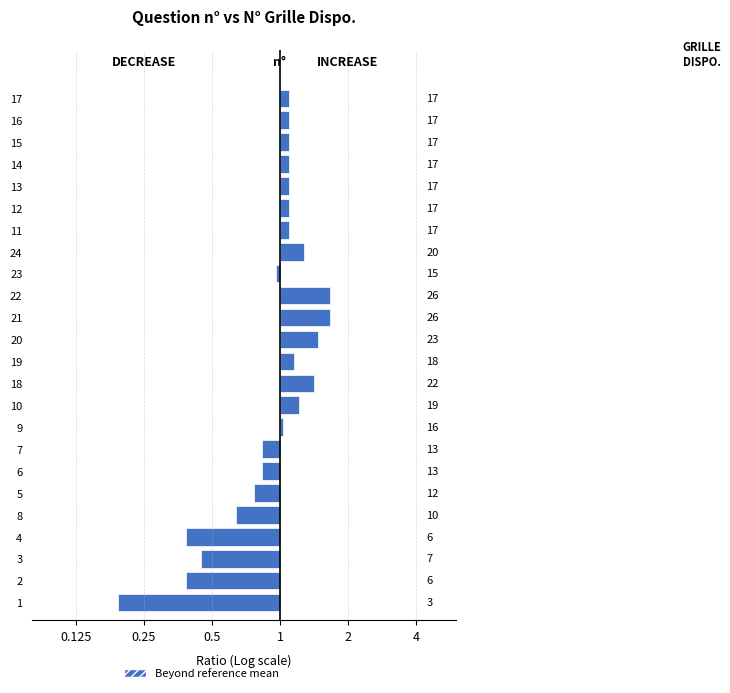

Does the chart contain any negative values?

Yes